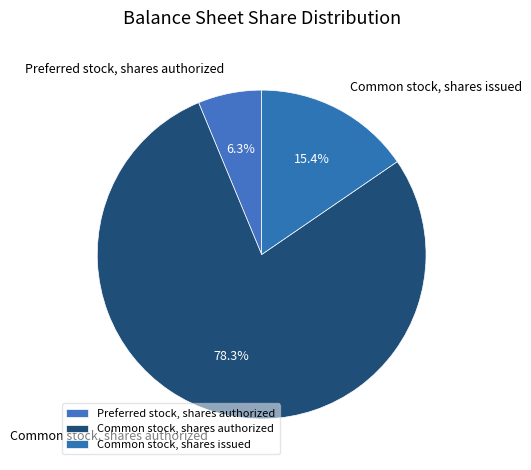

Which category has the smallest portion of the pie?

Preferred stock, shares authorized